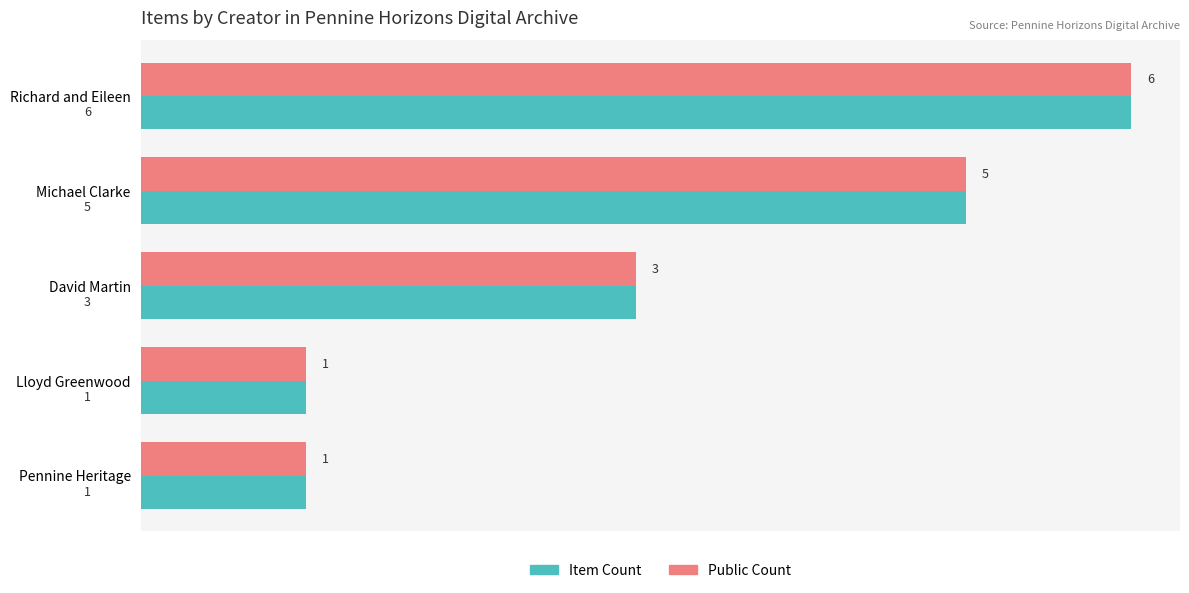

Is it true that Item Count equals 9 at Richard and Eileen?

False